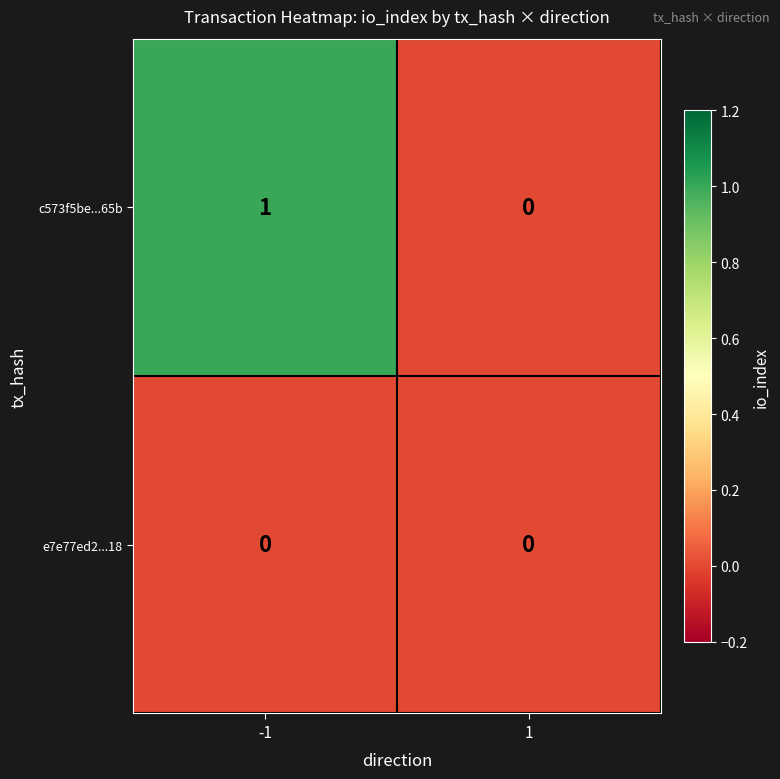

Which category has the highest value across all series?

-1